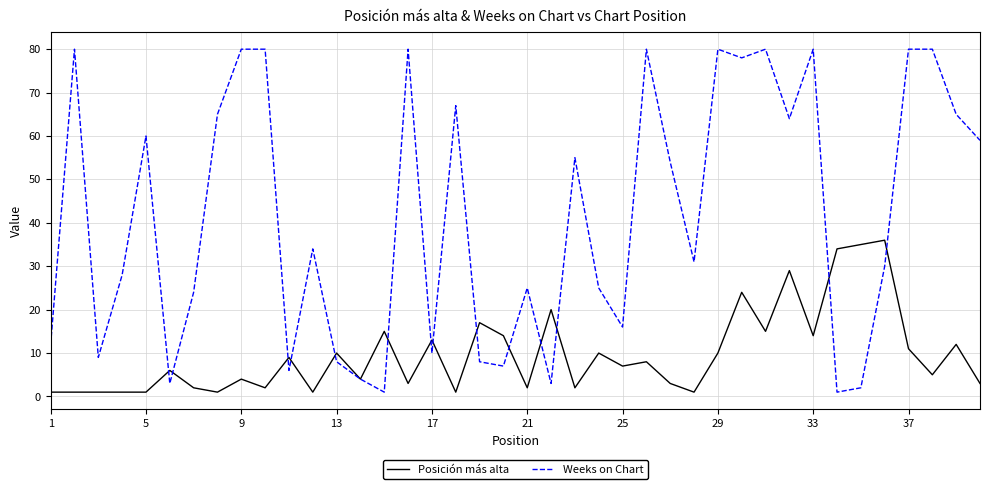

Which series has the widest spread of values?

Weeks on Chart